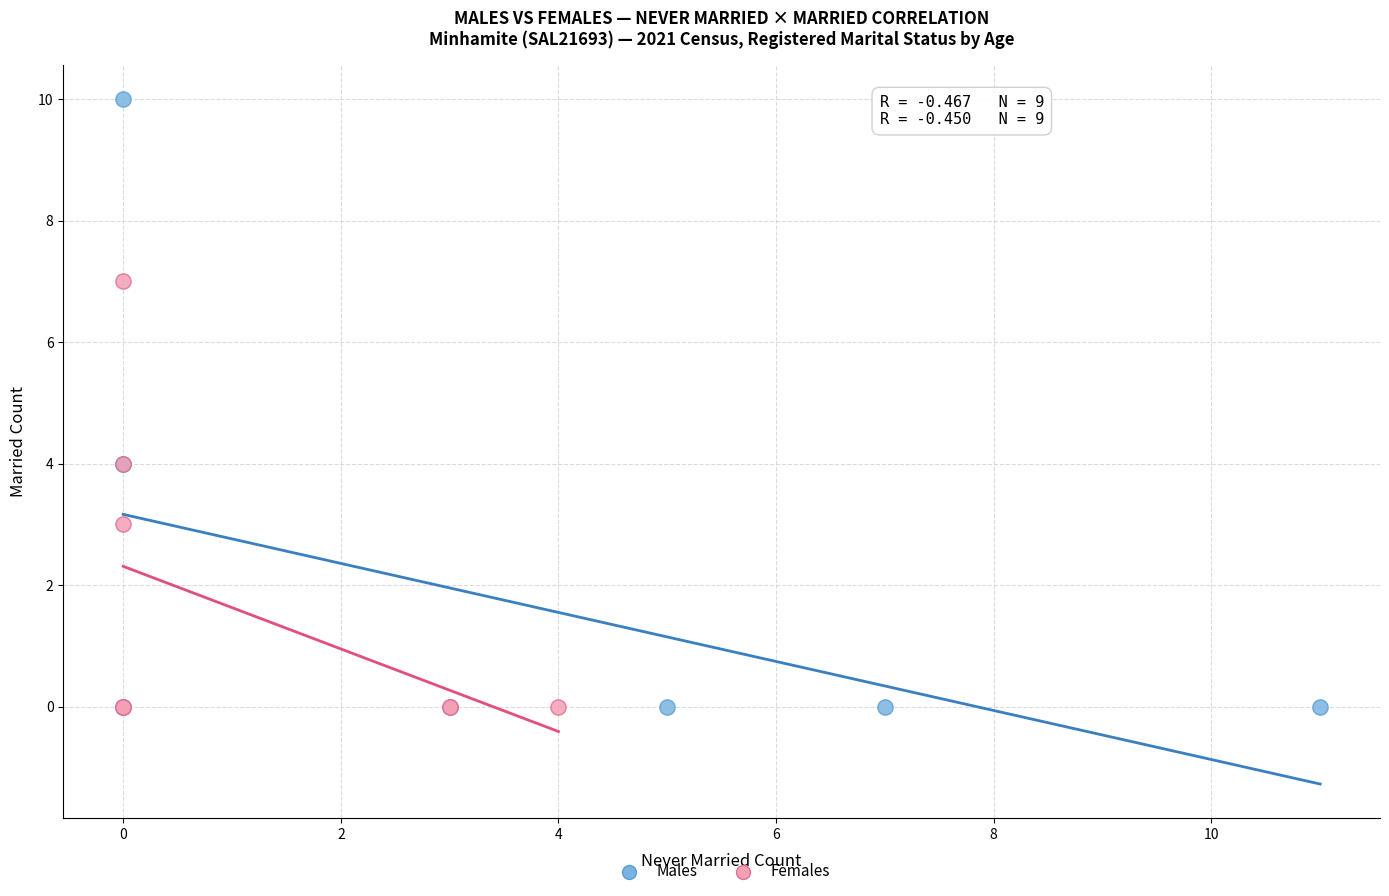

Which series contains the highest Y value?

Males